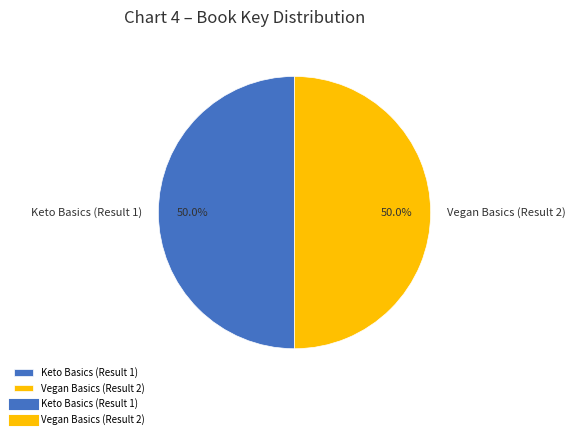

To the nearest percent, what portion does Keto Basics (Result 1) represent?

50%